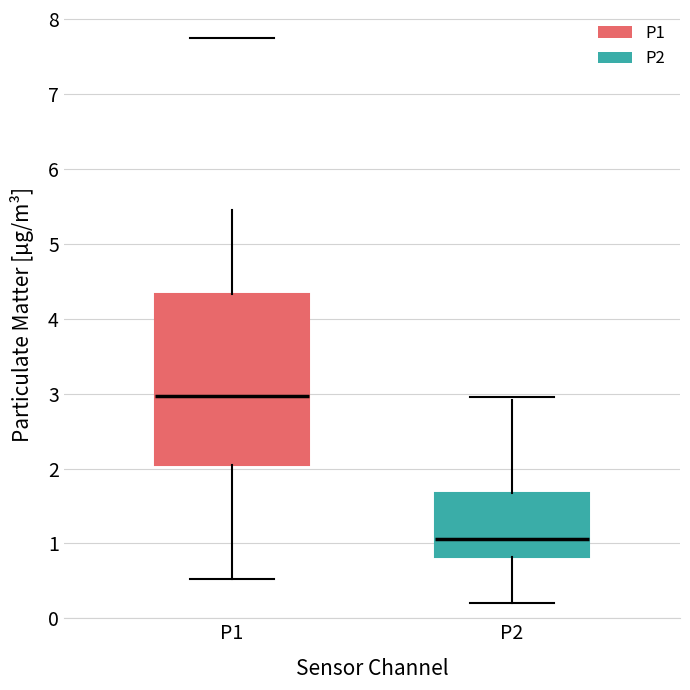

Reading left to right, read every box against the y-axis: the position of its median line, the range the box covers, and the ends of its whiskers. The values are not printed on the chart, so give them approximately, as read against the axis.

P1: median 3.0, box 2.0 to 4.3, whiskers 0.5 to 5.5
P2: median 1.1, box 0.8 to 1.7, whiskers 0.2 to 2.9